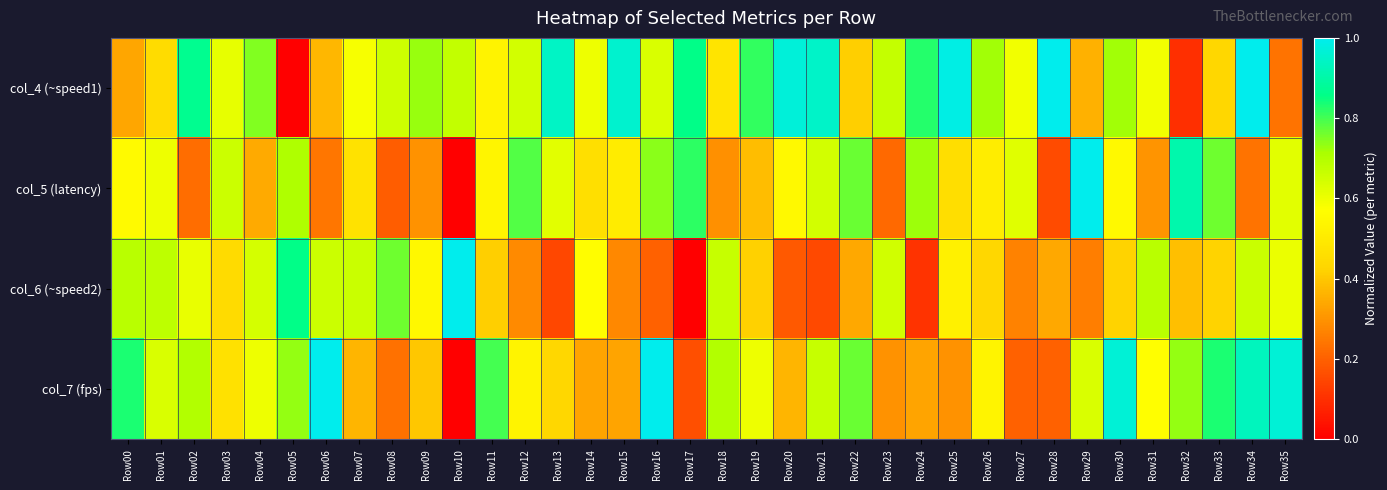

How many series are shown in this chart?

4